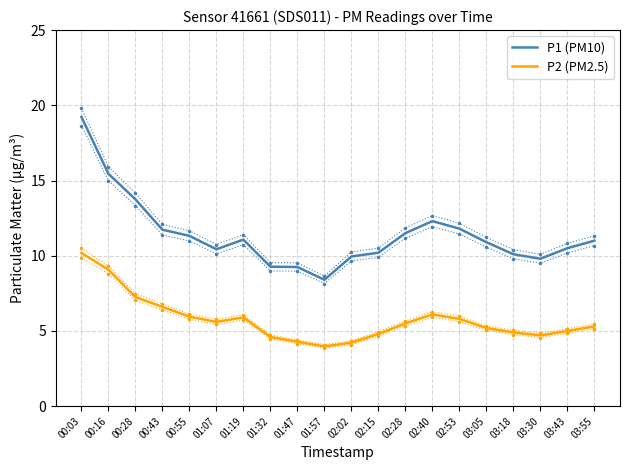

What is the difference between the highest and lowest values at 00:55?

5.4